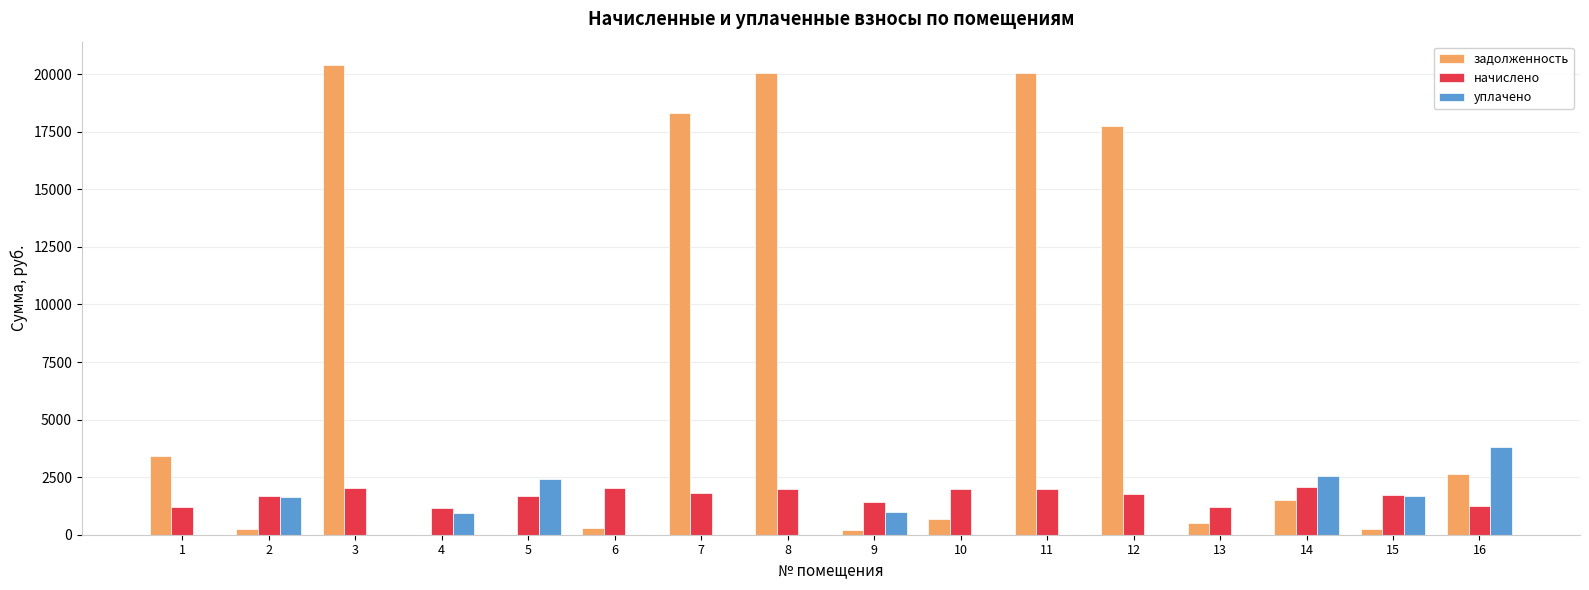

Where does the задолженность series first go above 1513?

1